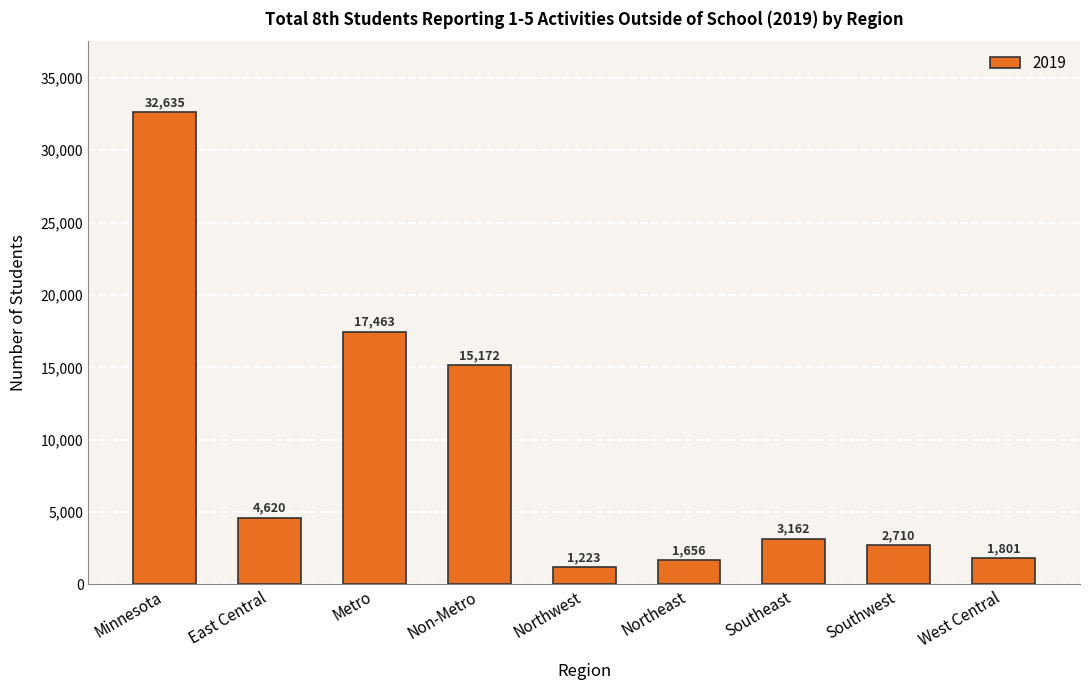

Which label corresponds to the largest value in the chart?

Minnesota